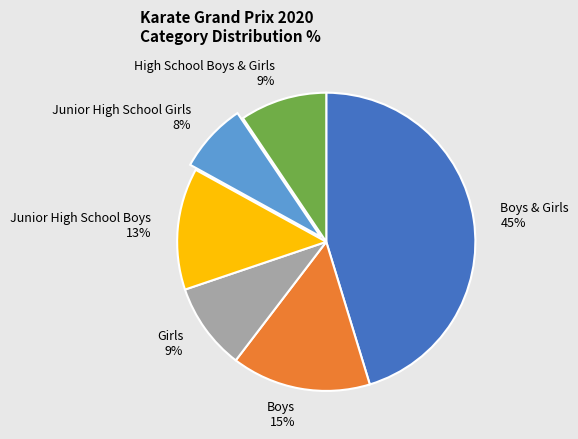

Is there a majority slice in this chart?

No